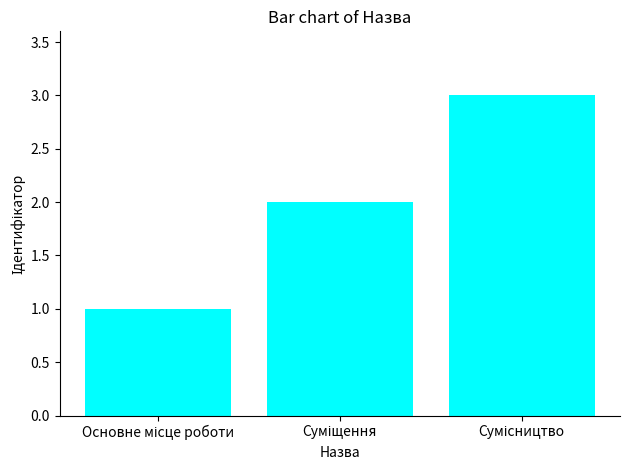

What is the sum of all values?

6